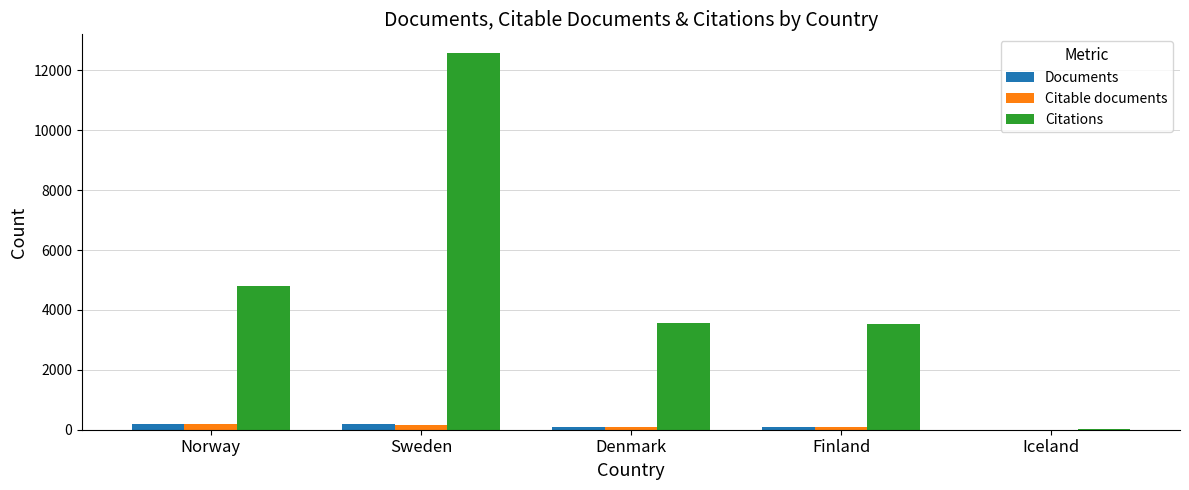

What is the sum of all Citable documents values?

523